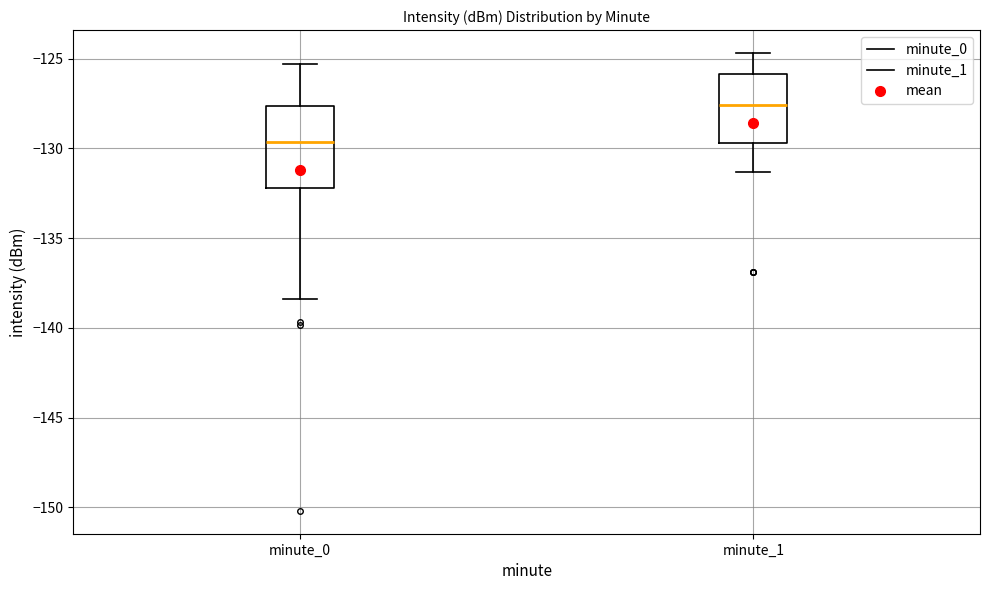

Which box is the tallest, from its lower edge to its upper edge?

minute_0